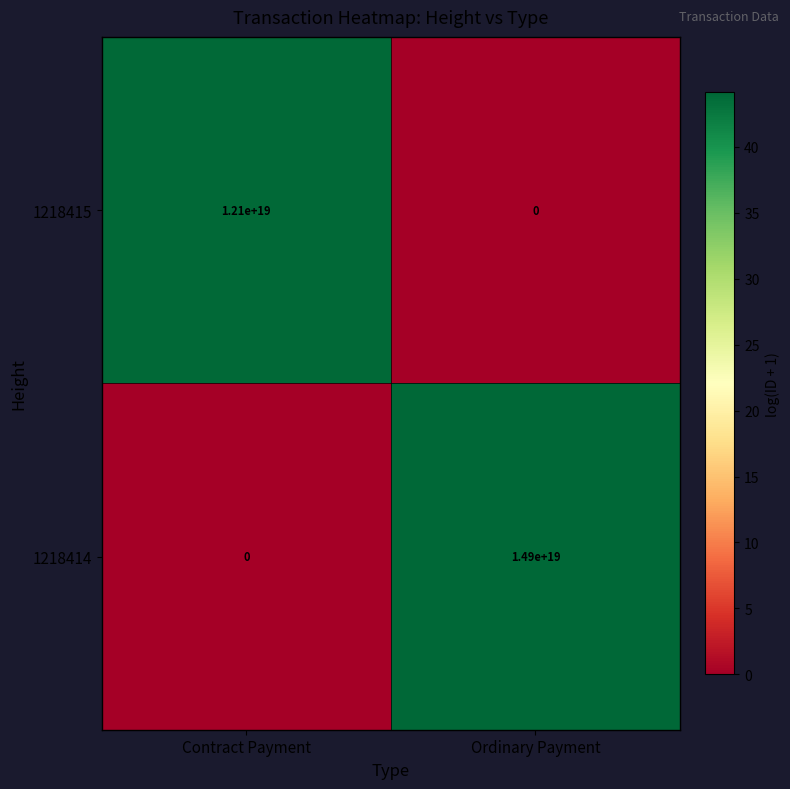

At which category is the sum across all series the highest?

Ordinary Payment